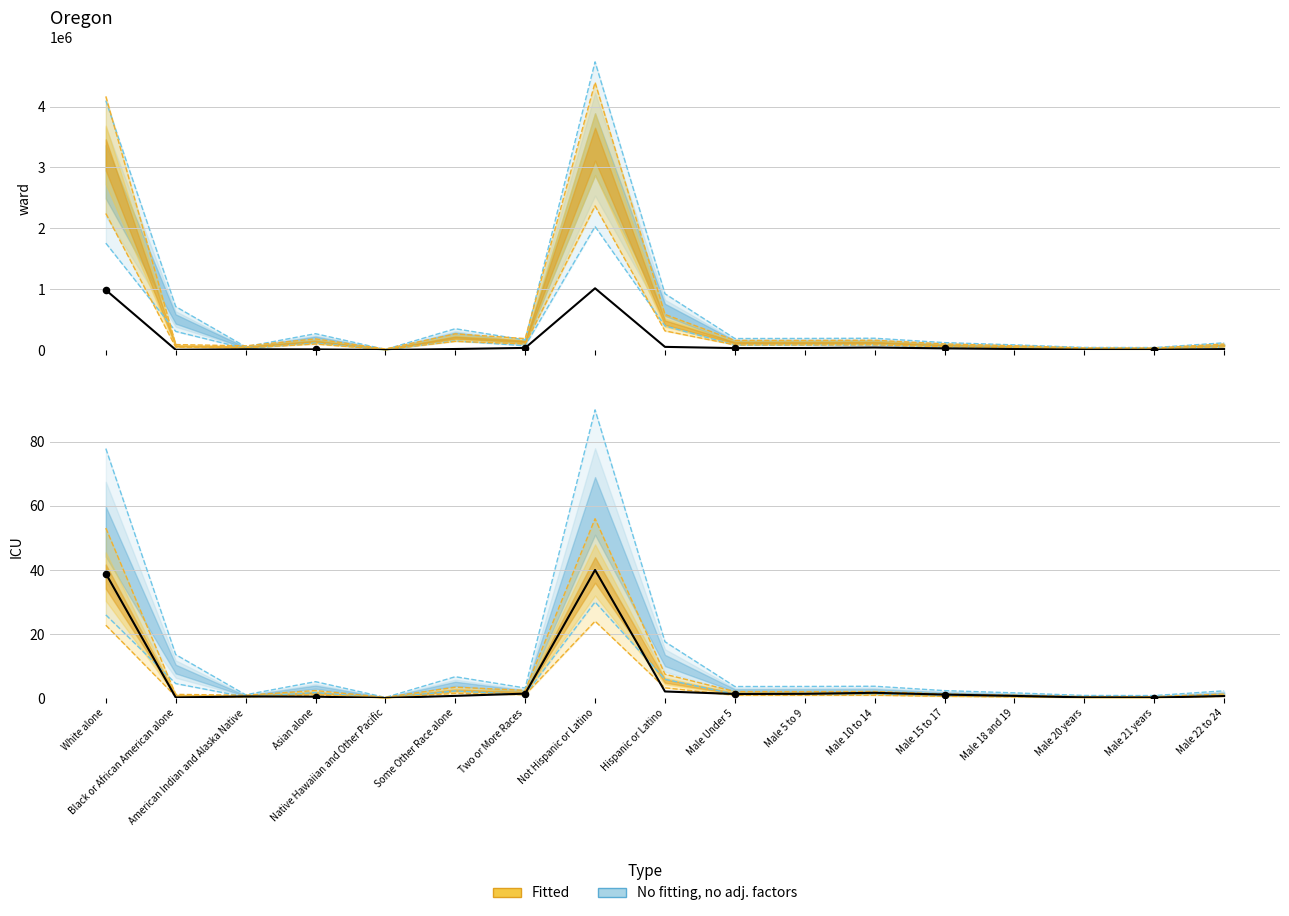

What is the ratio of the value at Two or More Races to the value at Hispanic or Latino?

0.7